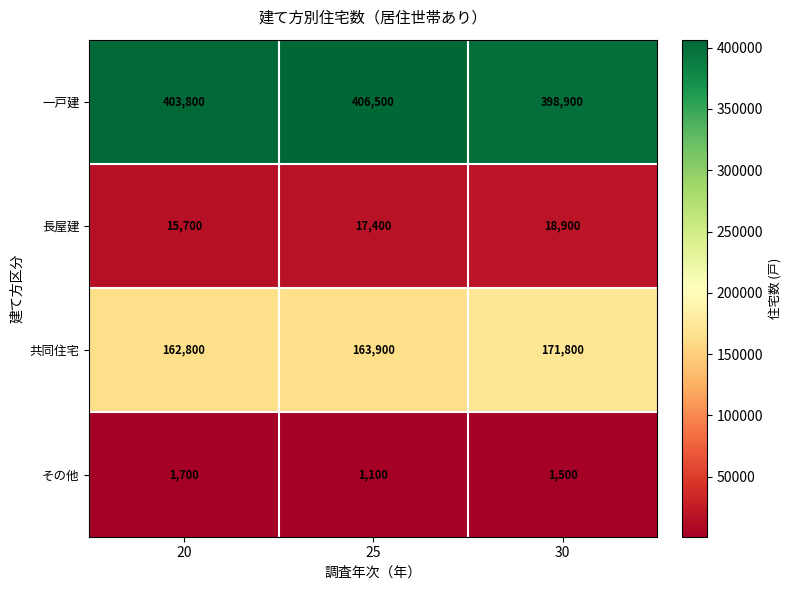

What is the total value across all series at 25?

588900